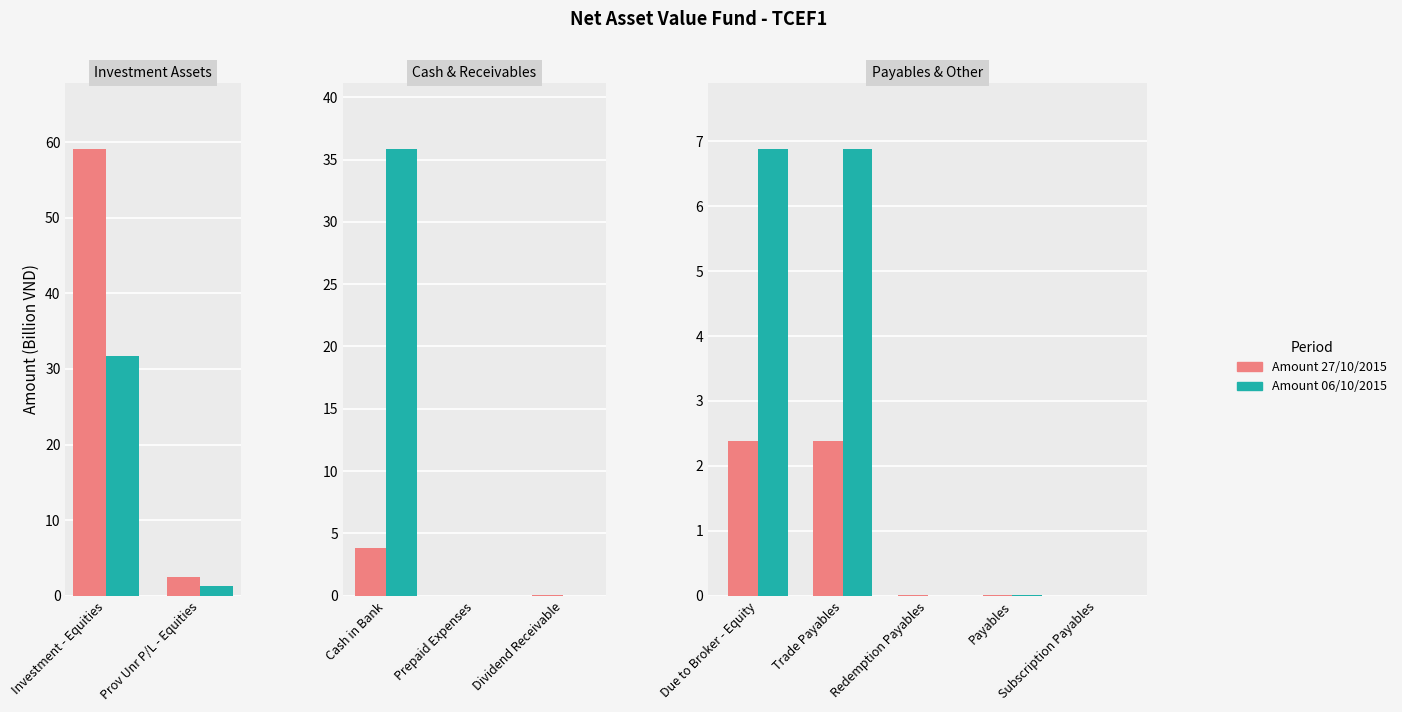

How many distinct data groups are displayed?

2